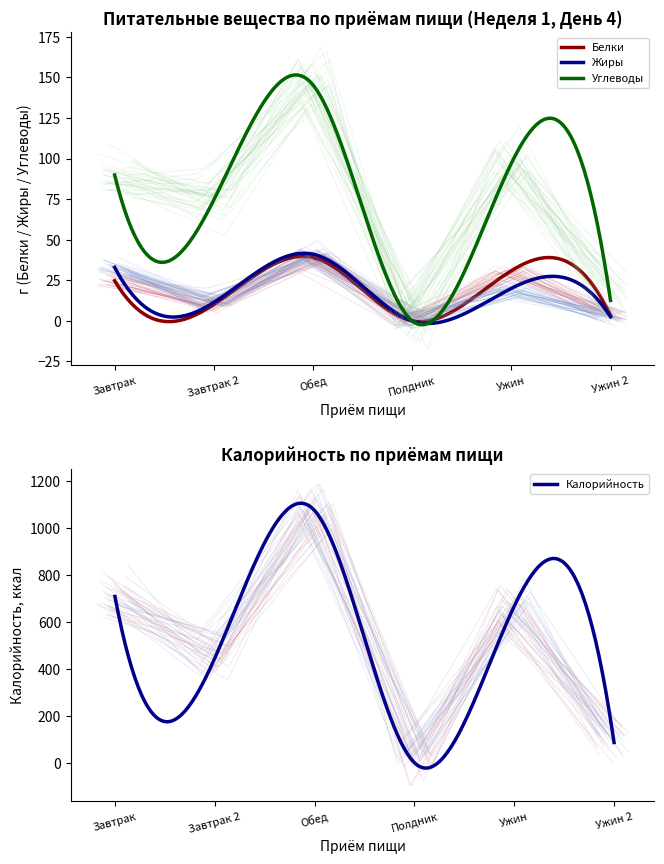

What is the spread (max minus min) of values at Ужин?

662.4